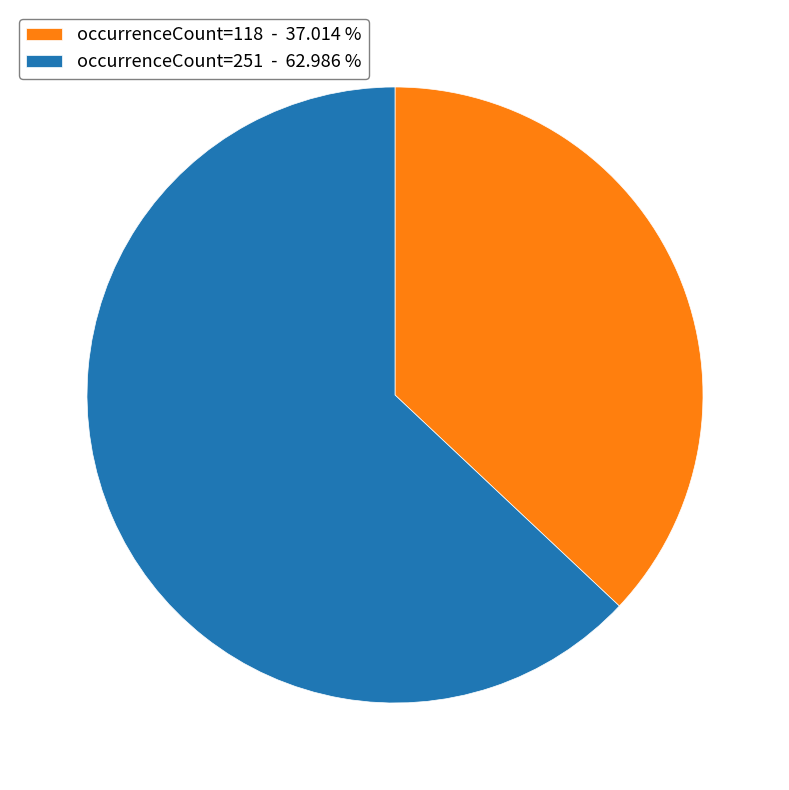

Which has a higher value, occurrenceCount=118 - 37.014 % or occurrenceCount=251 - 62.986 %?

occurrenceCount=251 - 62.986 %